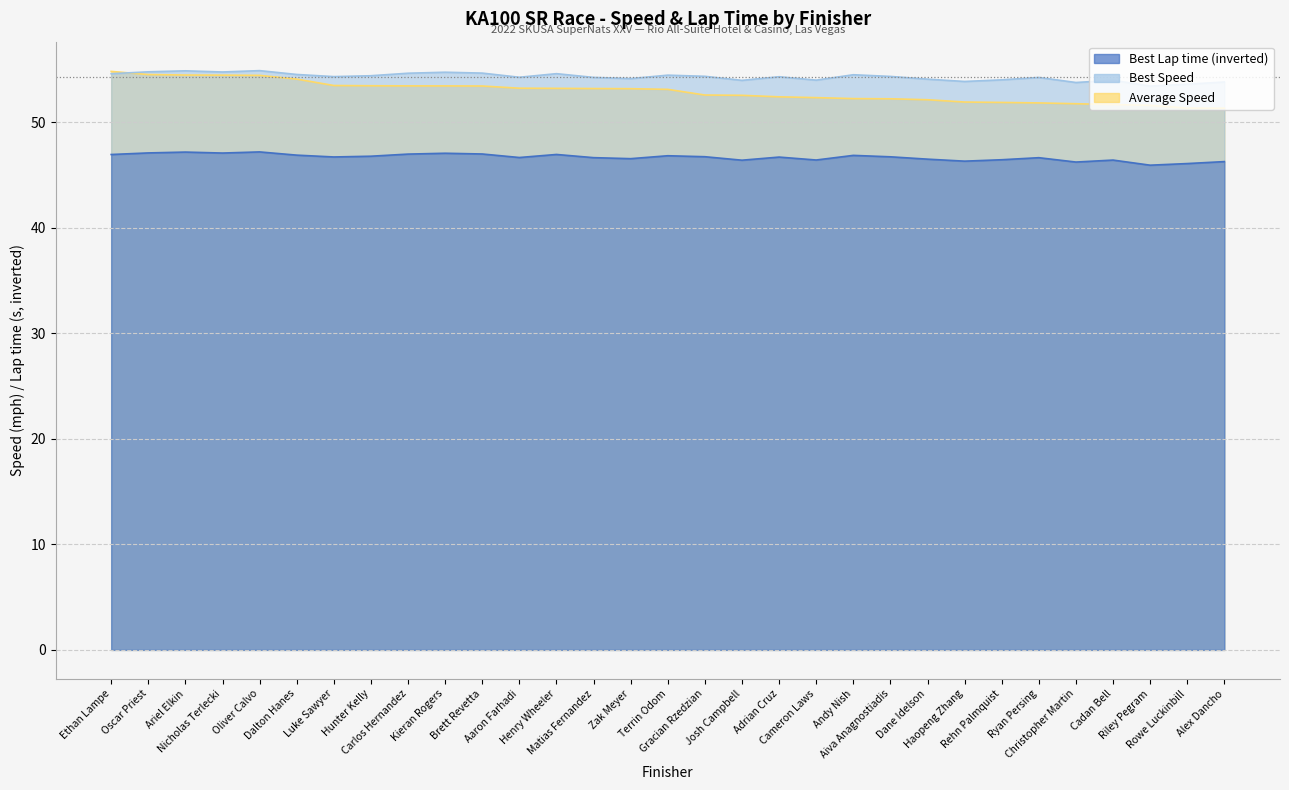

What is the minimum value for Best Lap time?

45.9